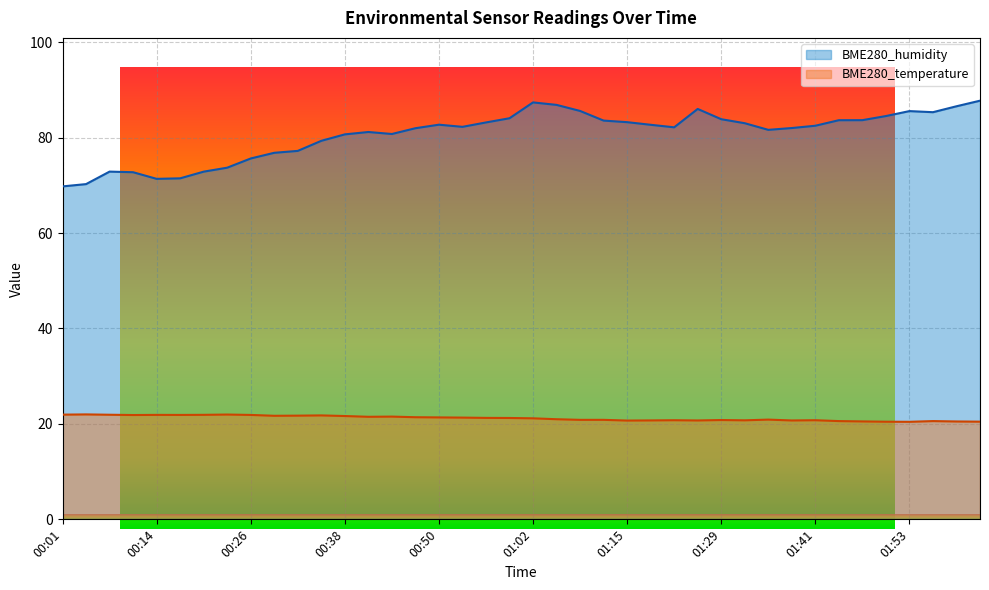

What is the value of the BME280_humidity point at the 21st from the left?

87.4